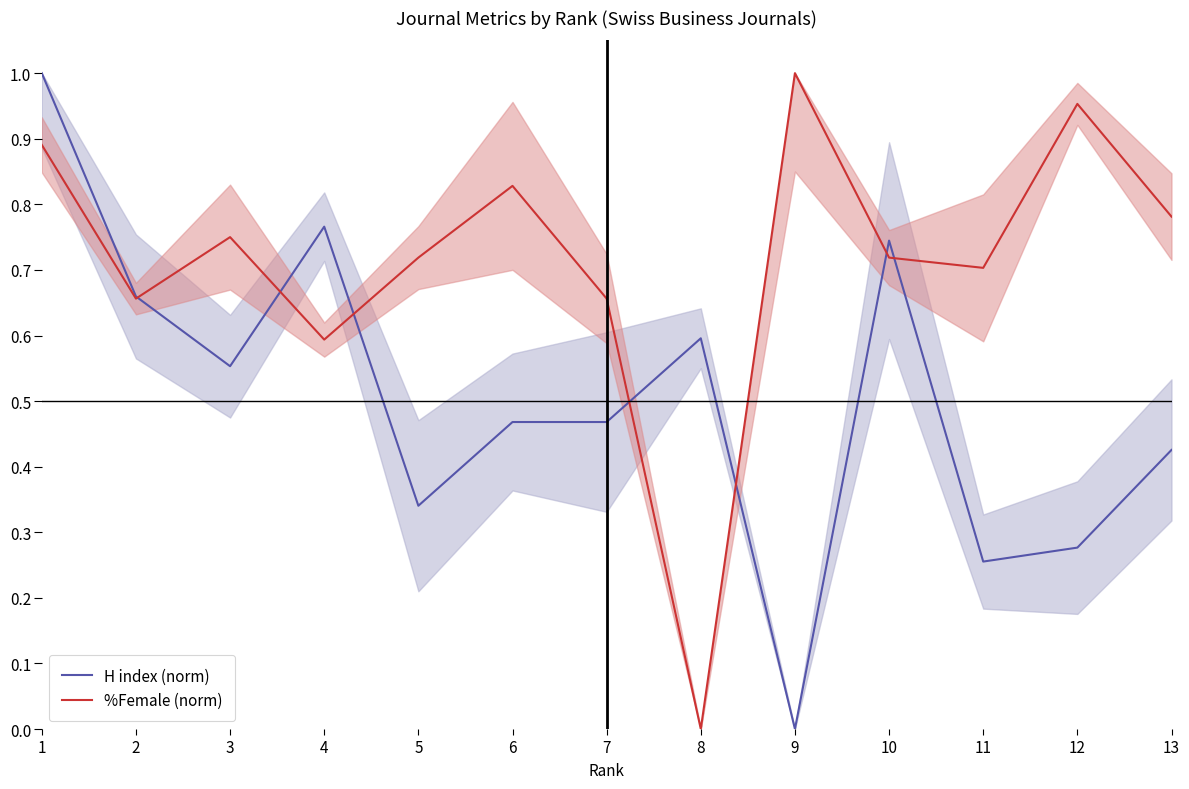

Rank the series at 9 from highest to lowest value.

%Female (norm), H index (norm)